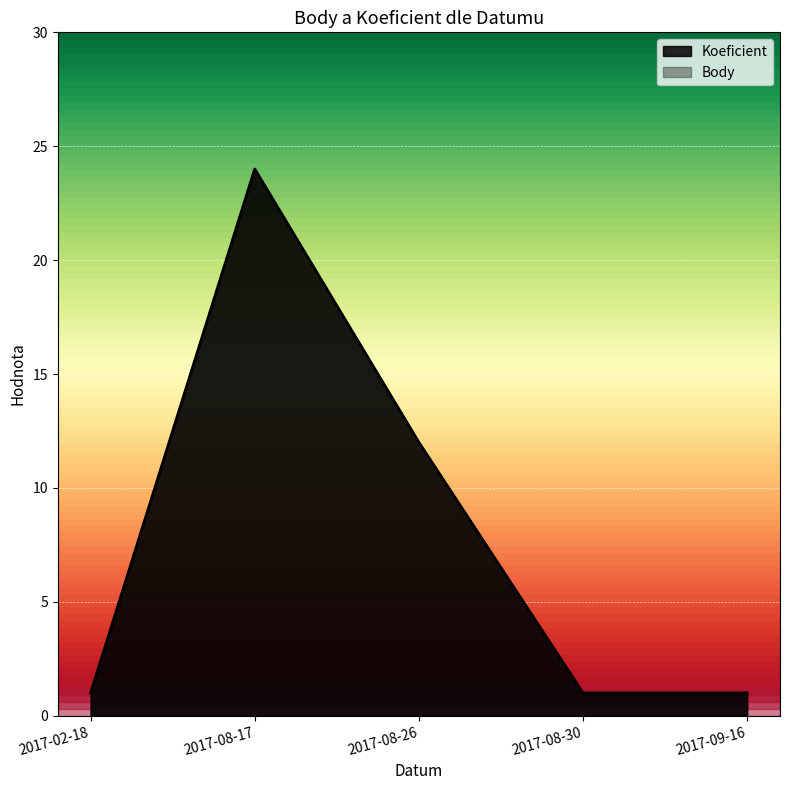

Which category has the highest value across all series?

2017-08-17